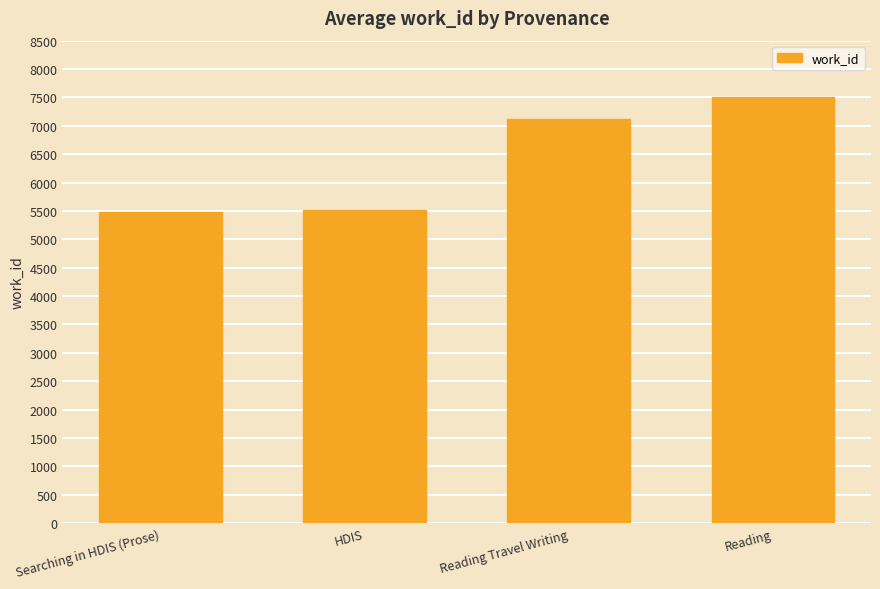

What is the label of the 2nd bar from the left?

HDIS